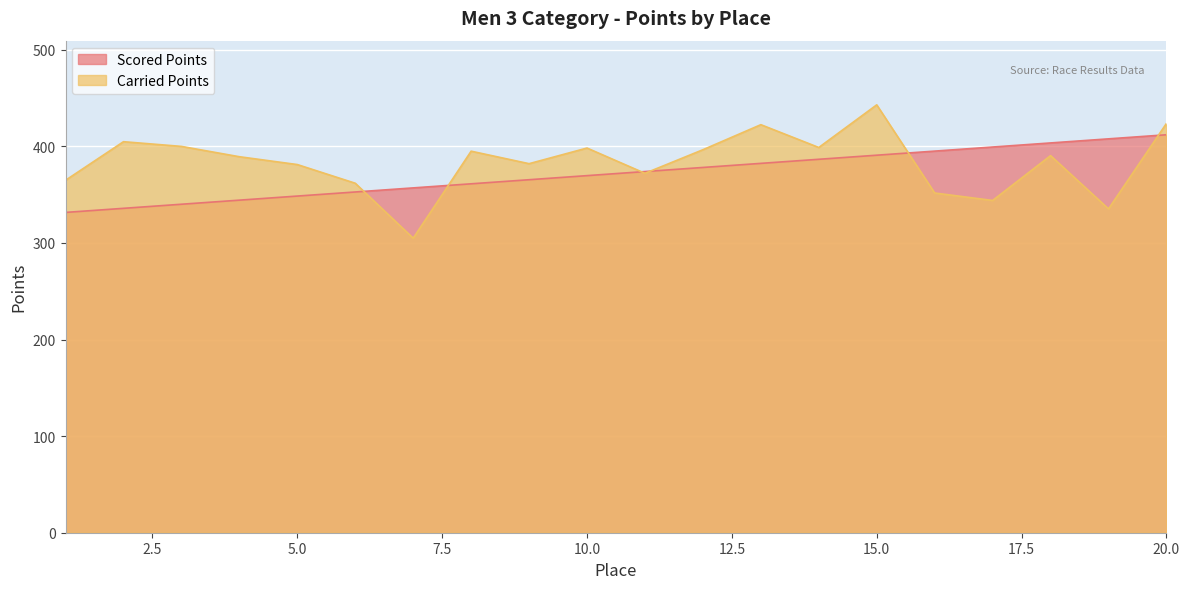

Rank the series by their average value, from lowest to highest.

Scored Points, Carried Points